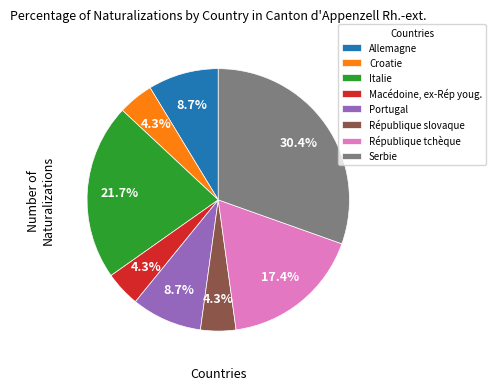

To the nearest percent, what percentage of the pie is Croatie?

4%